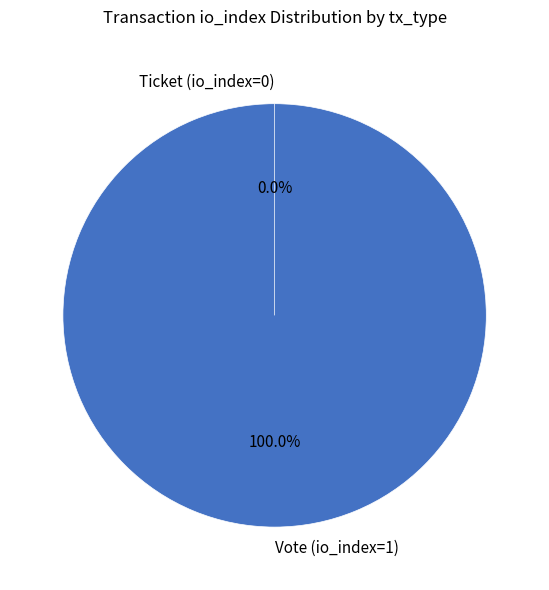

How many segments does this pie chart have?

2